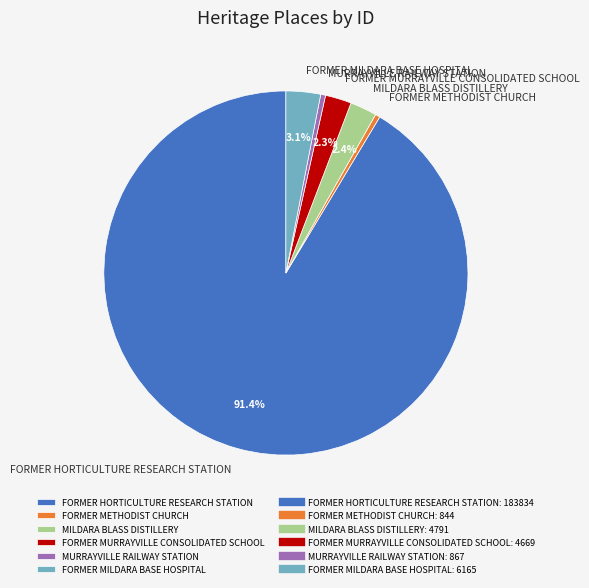

Do FORMER HORTICULTURE RESEARCH STATION and FORMER MILDARA BASE HOSPITAL together represent more than half of the pie?

Yes